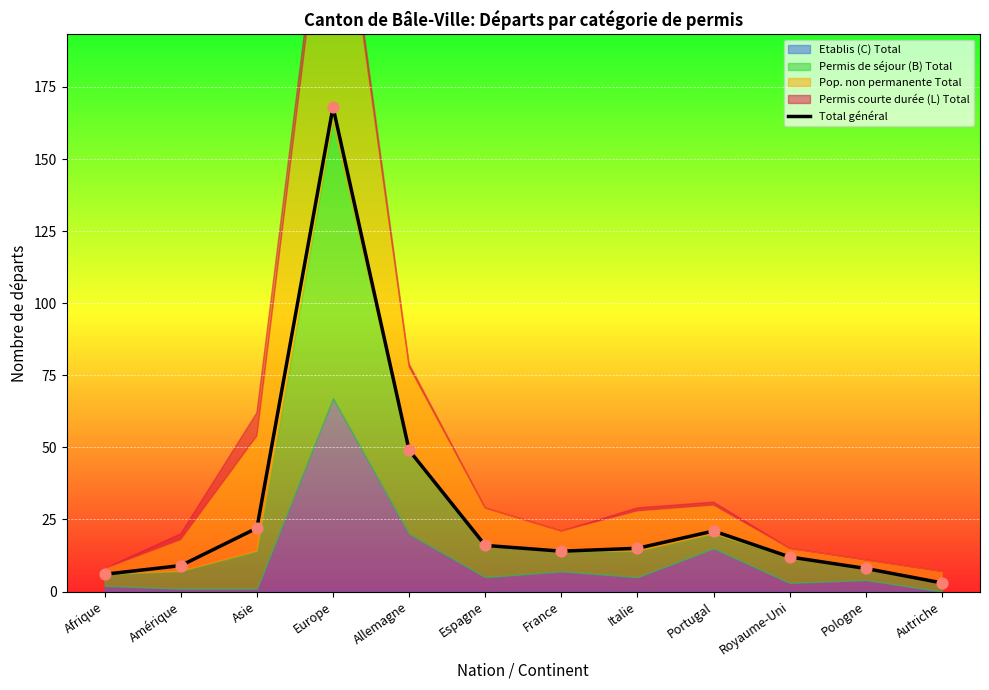

What is the change in value from Asie to Allemagne?

+27